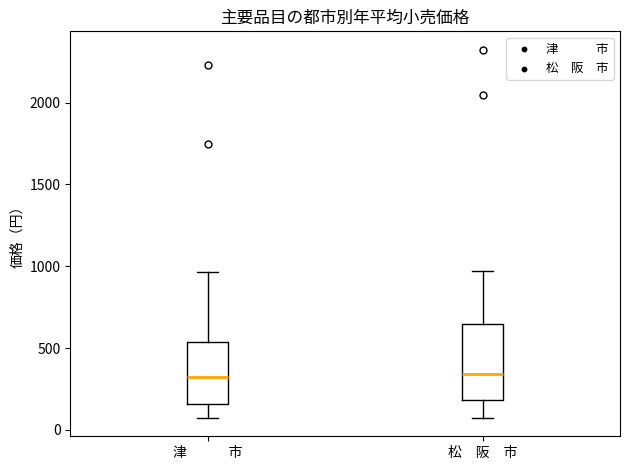

Where is the lower edge of the box for 松 阪 市 on the y-axis? The values are not printed on the chart, so give them approximately, as read against the axis.

200